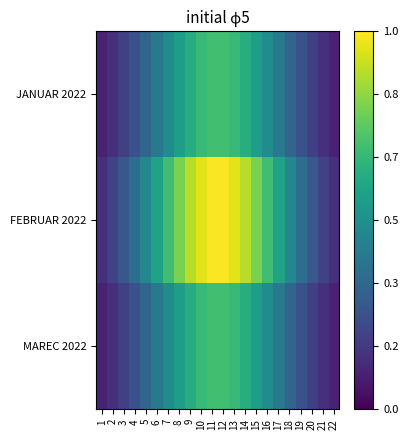

Between 7 and 18, which series saw the biggest shift?

FEBRUAR 2022